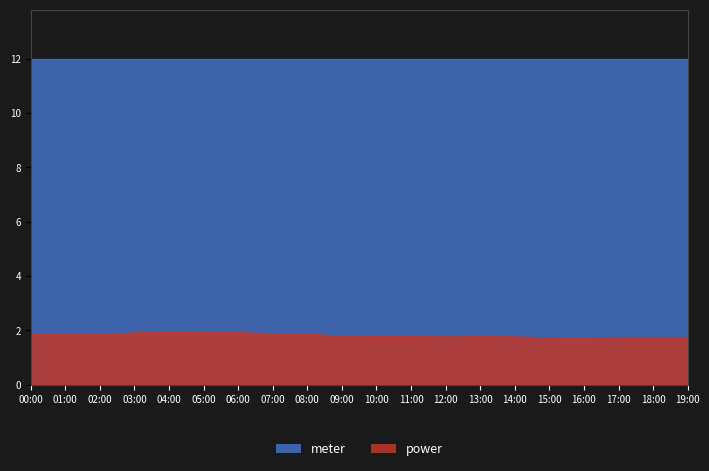

How many interior local peaks does the power series have?

2